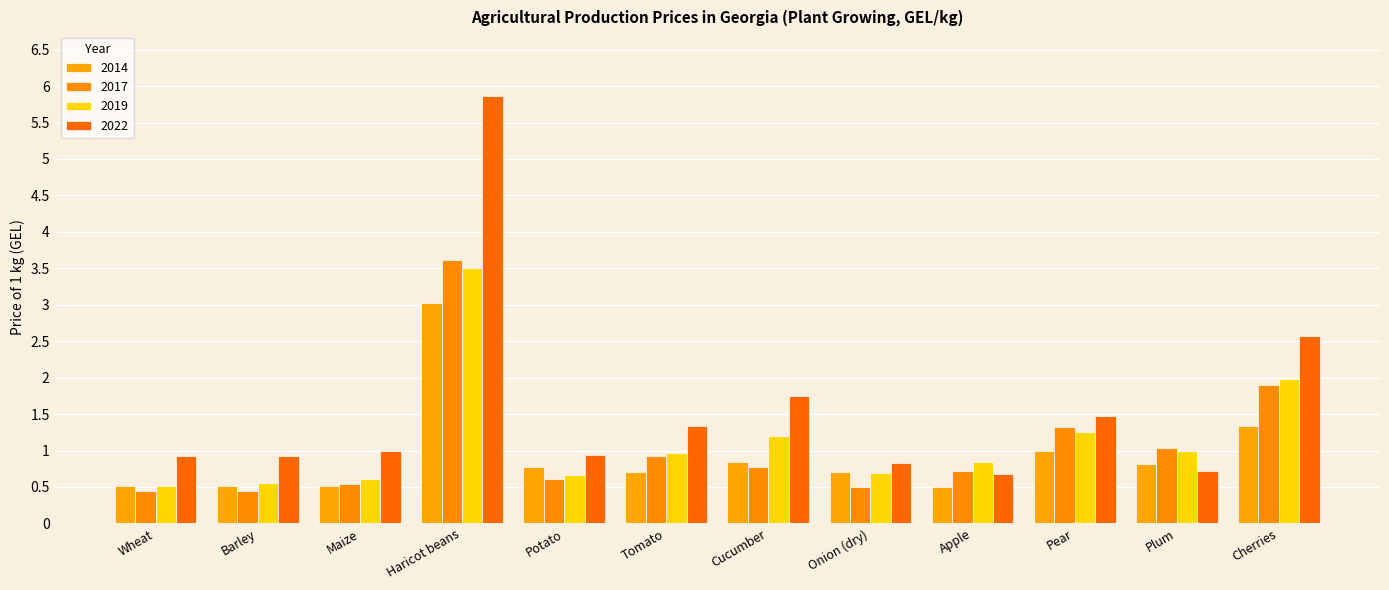

Does the chart contain stacked bars?

No